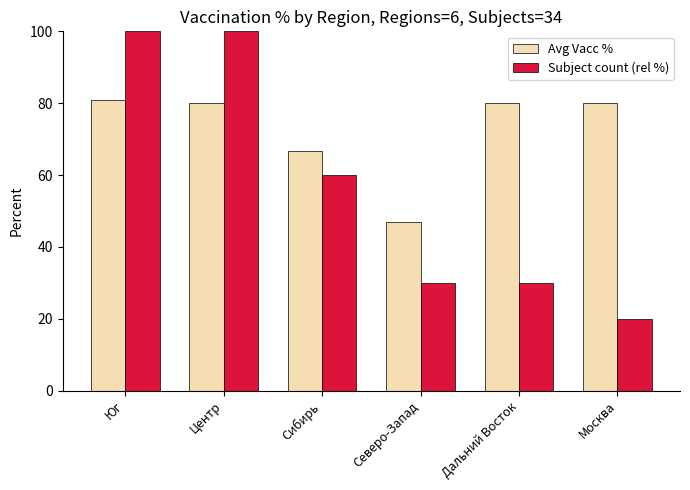

What is the sum of the Subject count (rel %) values at Центр and Дальний Восток?

130.0